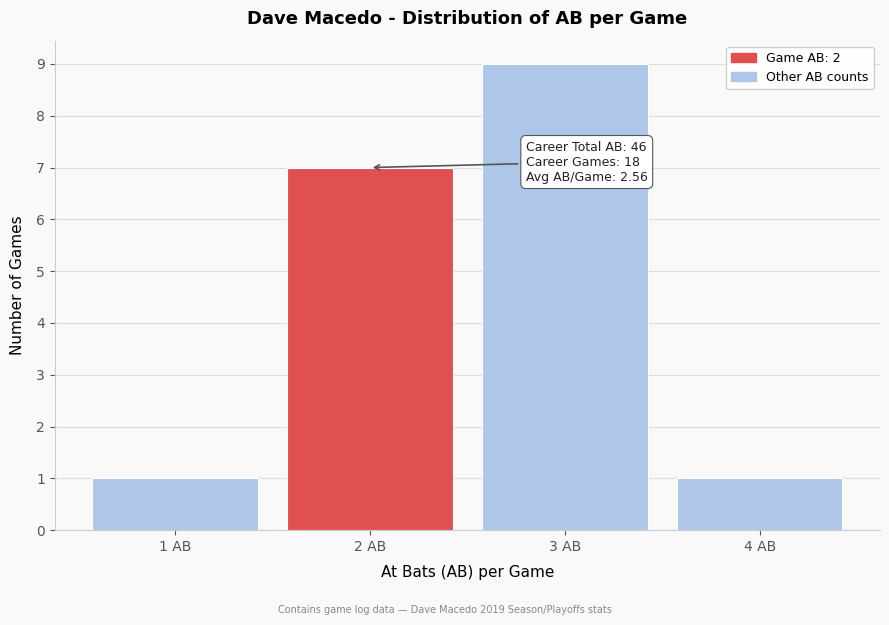

Over which range of the x-axis is the bar tallest?

2.5 to 3.5